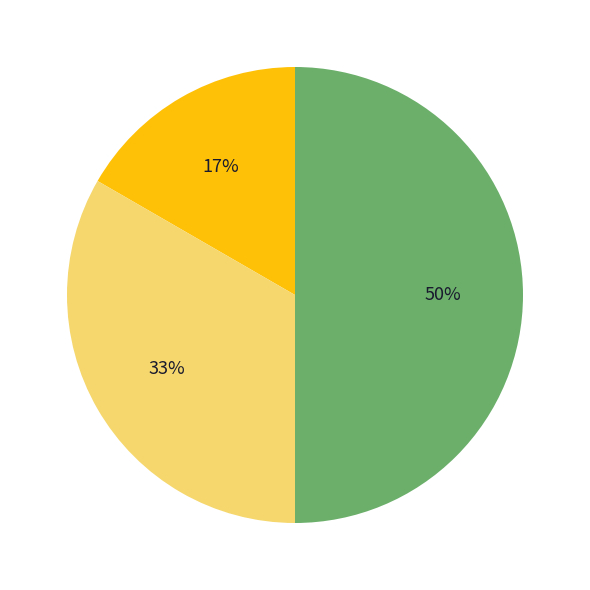

To the nearest percent, what is the average slice percentage?

33%